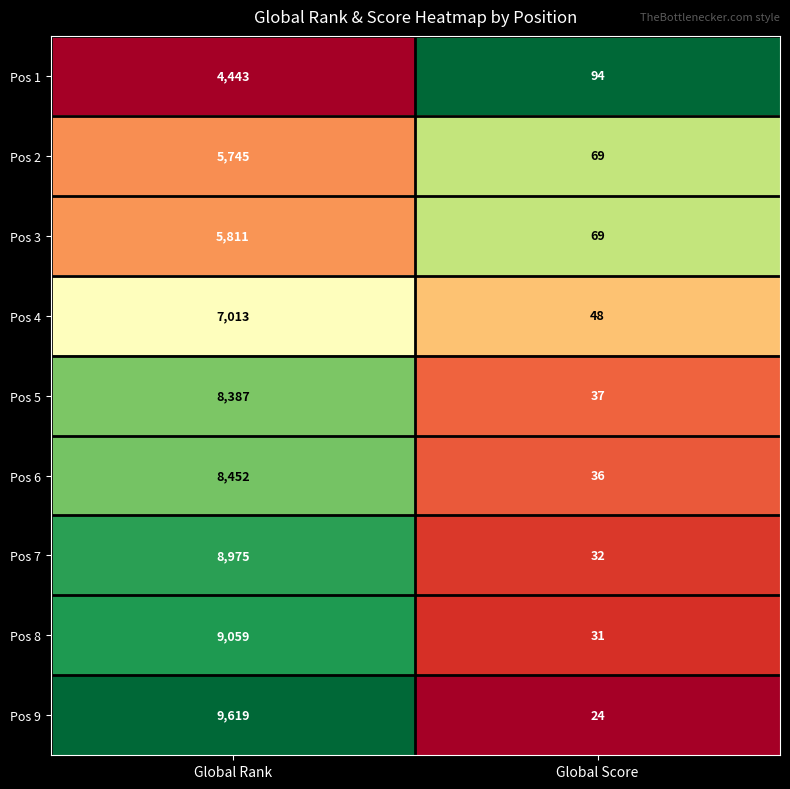

What is the greatest value displayed?

9619